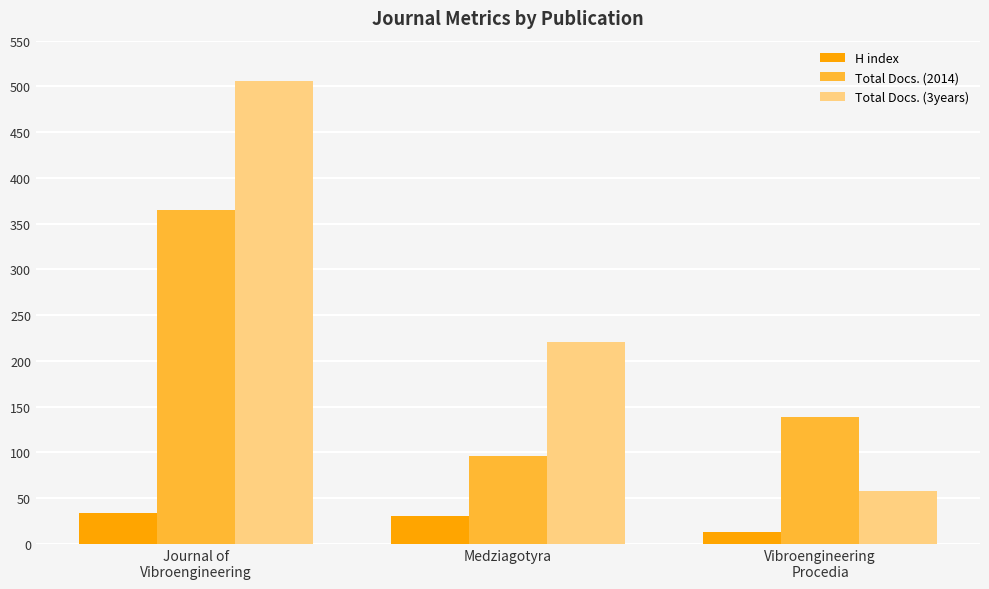

Reading right to left, extract all data points from this chart.

H index: 13	30	34
Total Docs. (2014): 139	96	365
Total Docs. (3years): 58	221	506